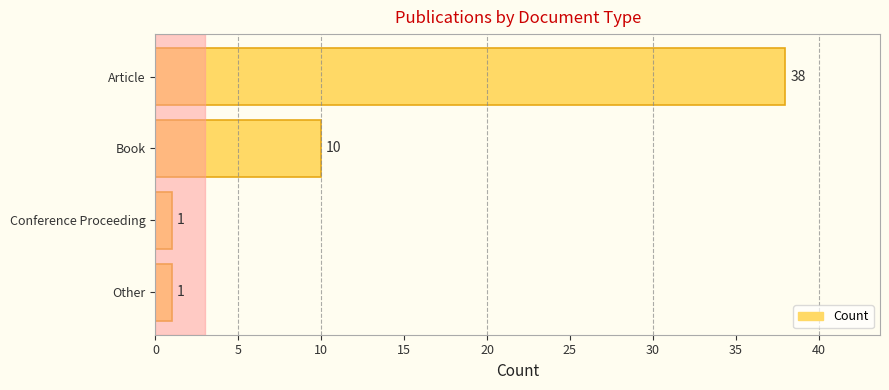

How many values are below 10?

2